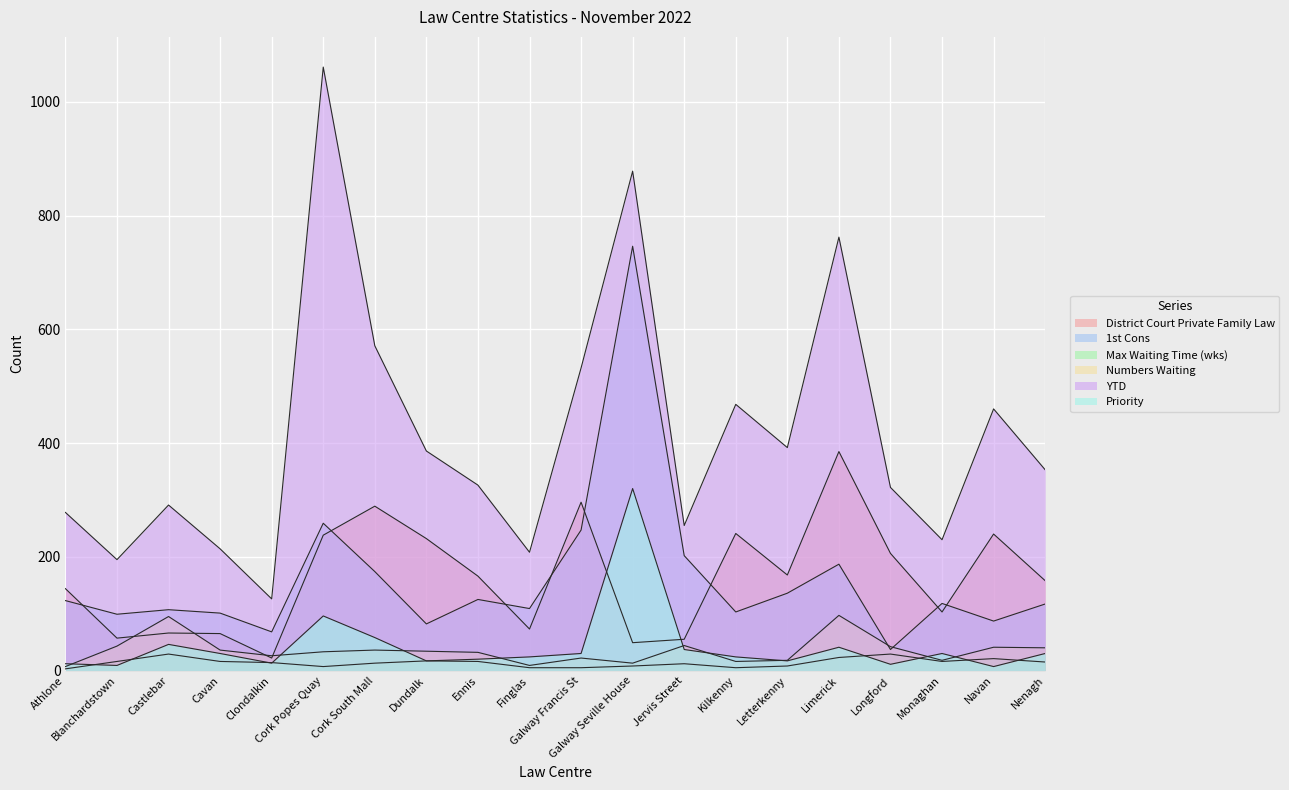

How many interior local peaks does the Max Waiting Time (wks) series have?

5